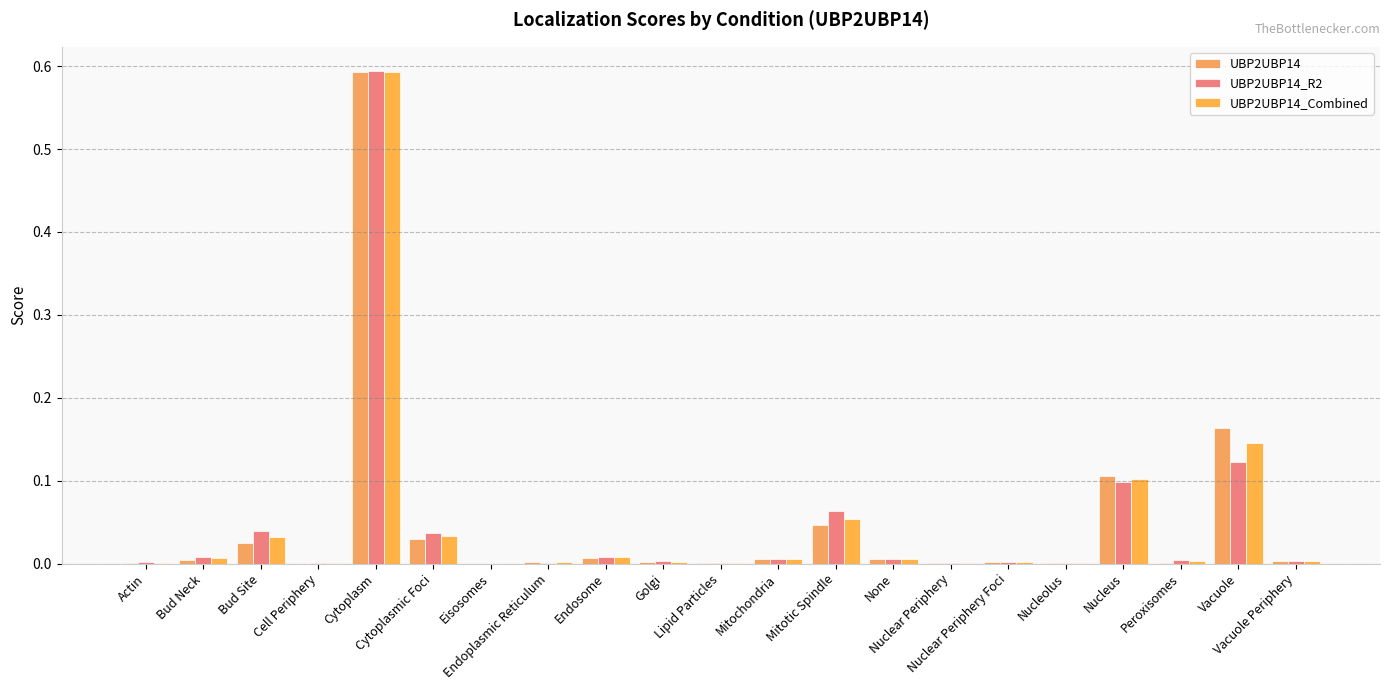

What is the label of the 13th bar from the right?

Endosome